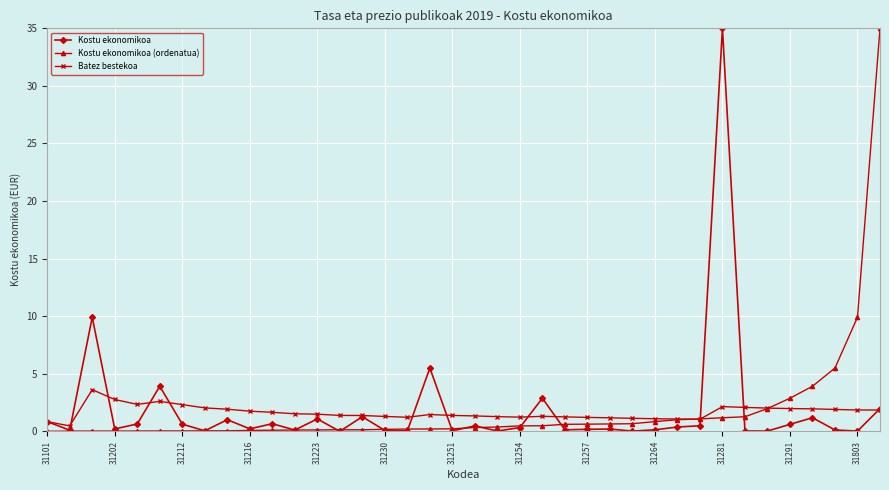

True or false: Kostu ekonomikoa has more than 0 interior local peaks.

True